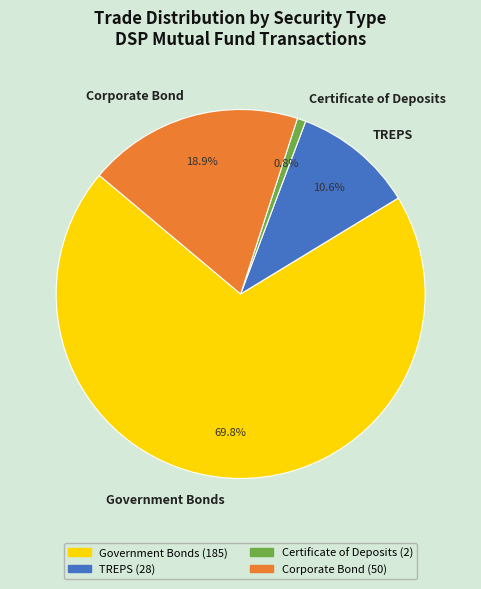

Rank the categories by value from highest to lowest.

Government Bonds, Corporate Bond, TREPS, Certificate of Deposits